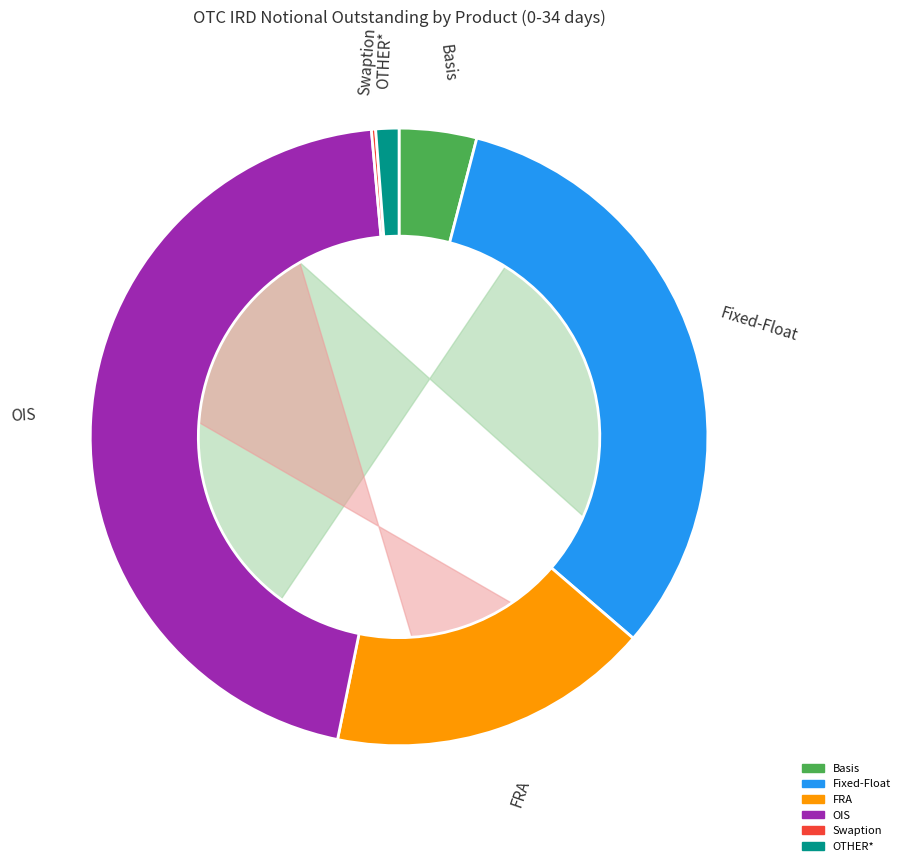

To the nearest percent, what is the difference between the Swaption and Basis slice percentages?

4%